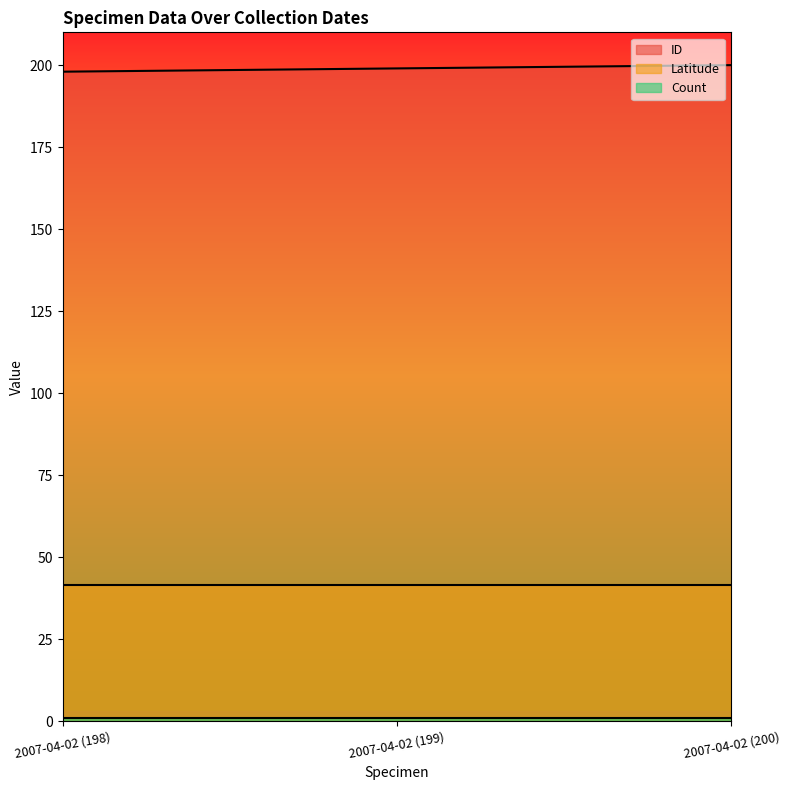

What is the difference between the second highest and minimum values in the ID series?

1.0